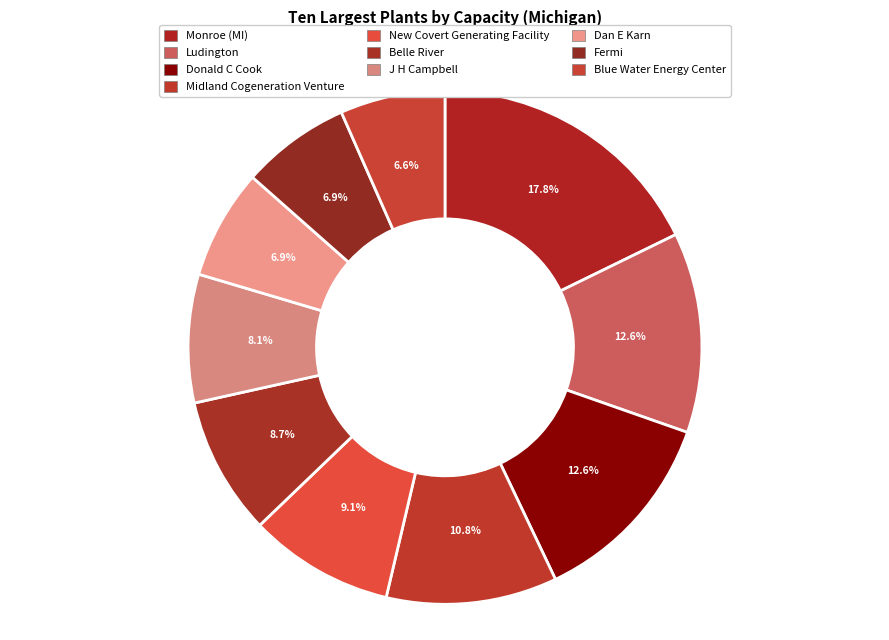

What percentage is NOT represented by J H Campbell?

91.9%